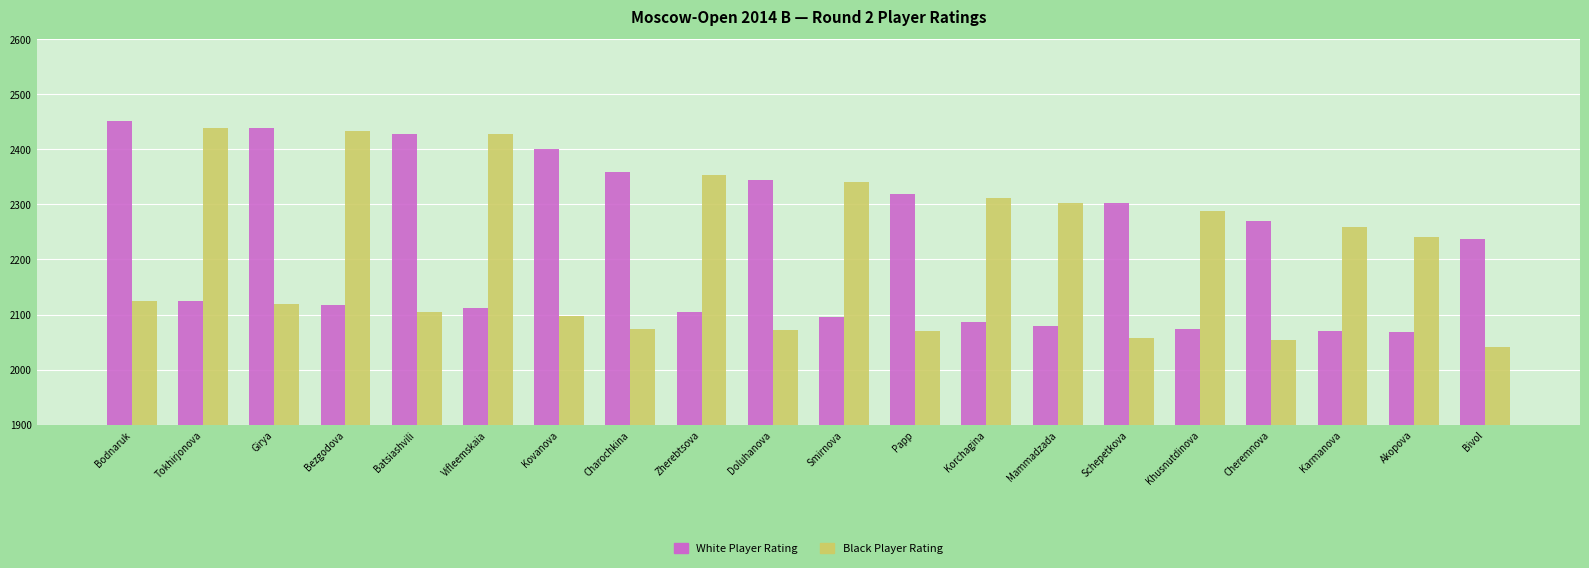

Rank the series at Zherebtsova from highest to lowest value.

Black Player Rating, White Player Rating